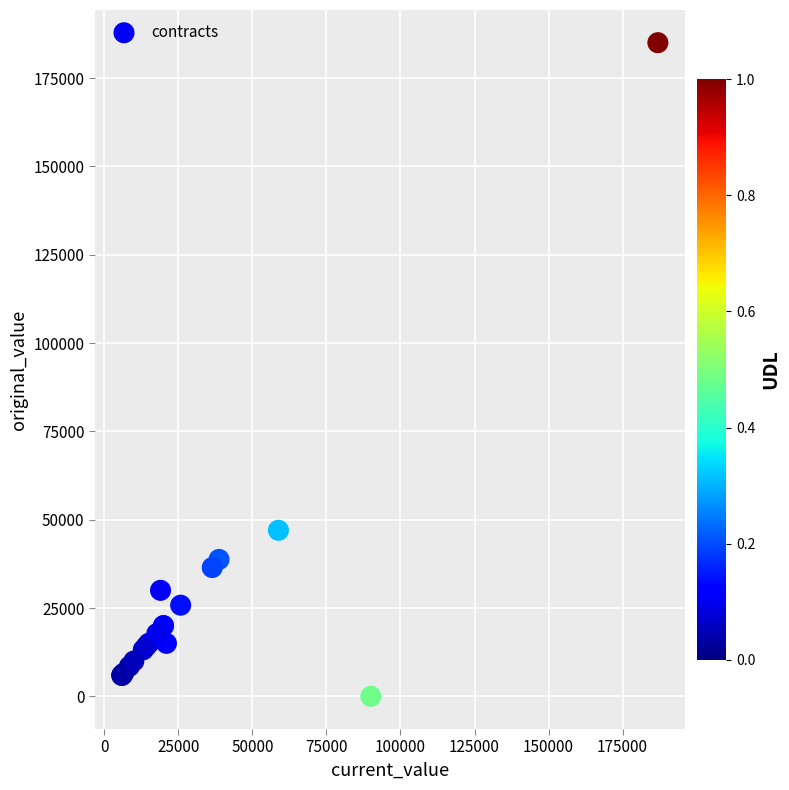

What Y value in the scatter plot is closest to 92500?

47000.0